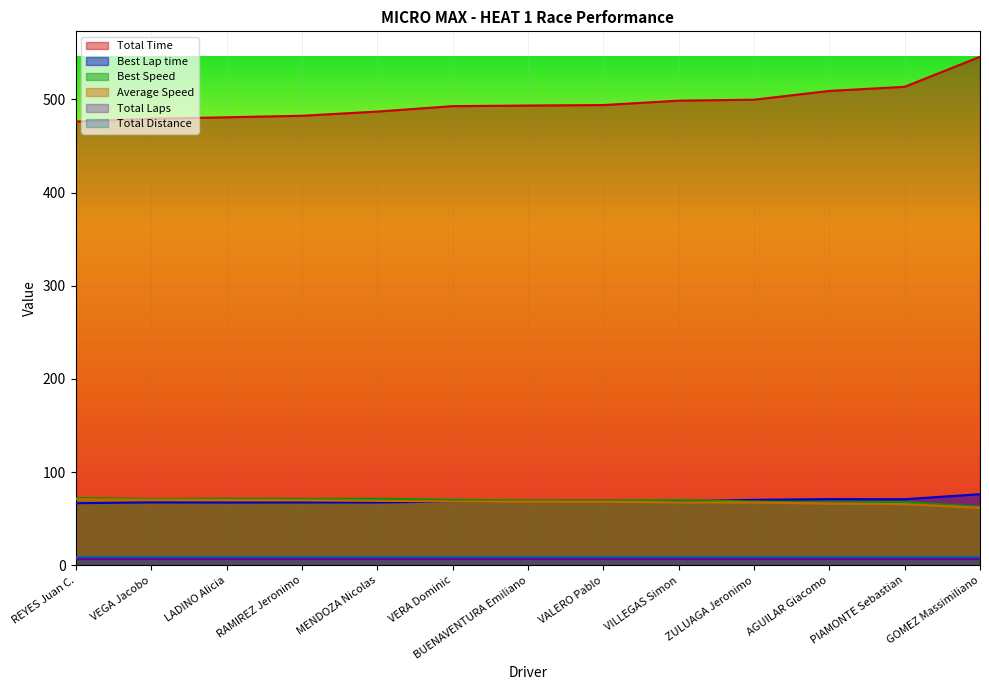

True or false: Average Speed and Total Time intersect in this chart.

False